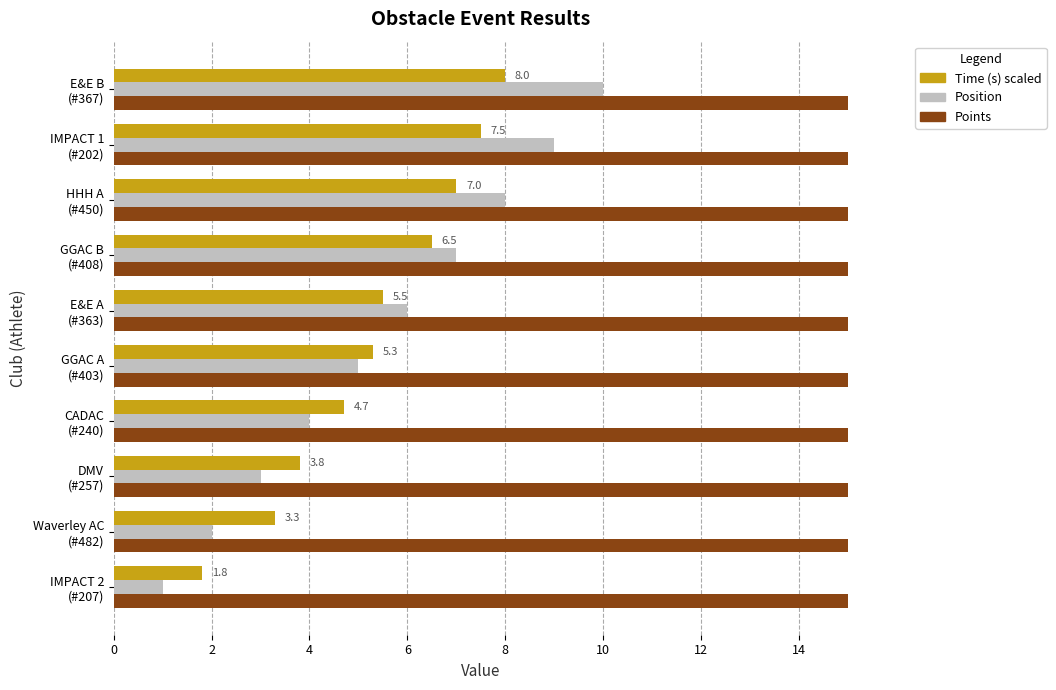

The value of Position at CADAC (#240) is 7.1. True or false?

False